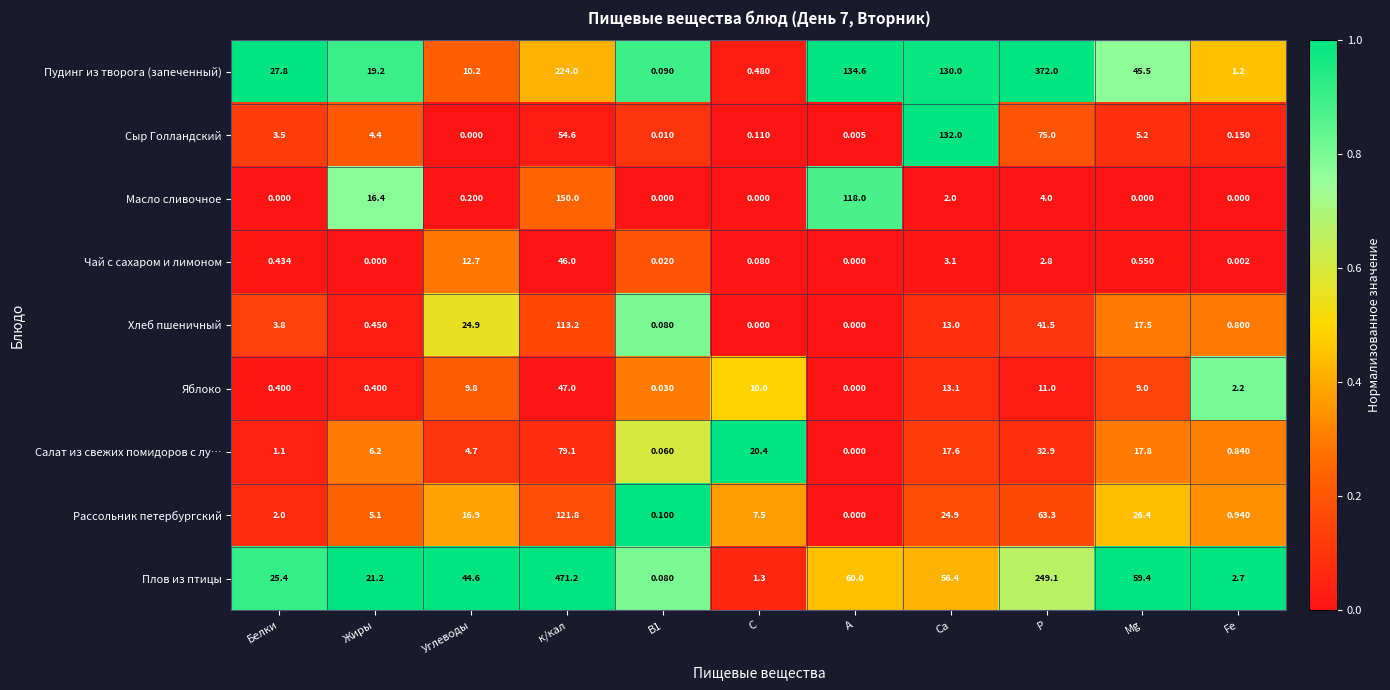

Which series changed the most between к/кал and Р?

Плов из птицы